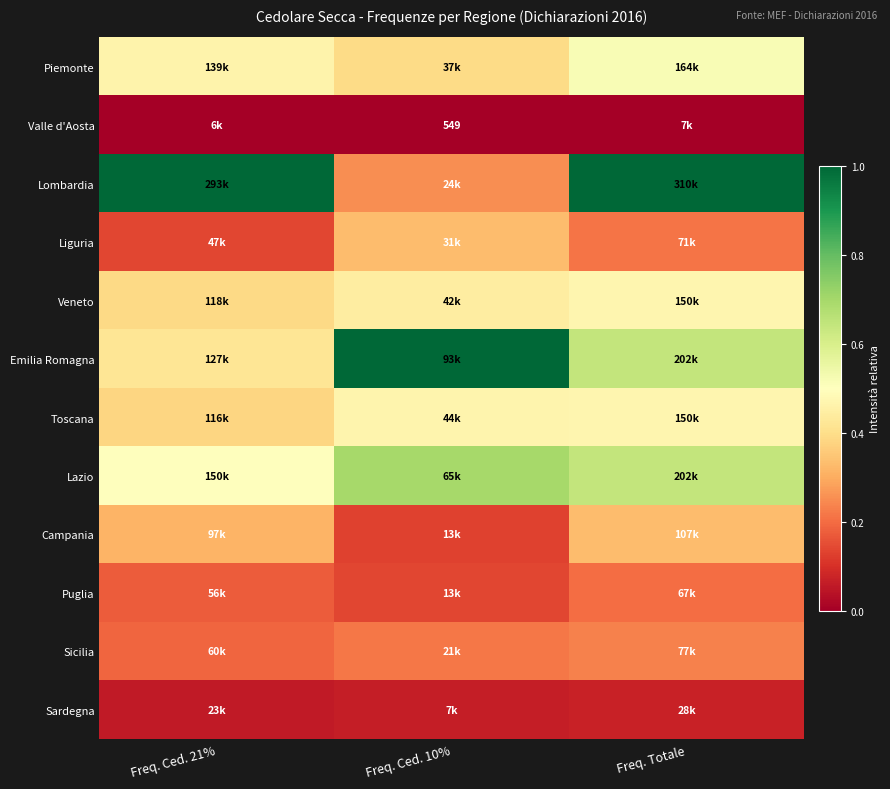

True or false: Emilia Romagna has a value of 1.0 at Freq. Ced. 10%.

True